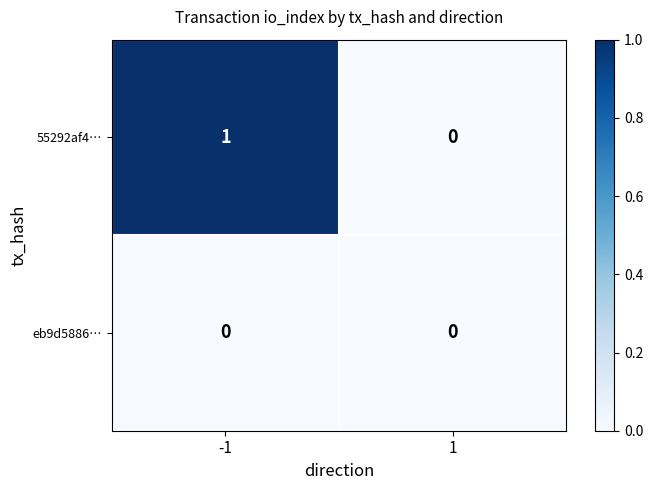

Rank the series by their average value, from highest to lowest.

55292af4…, eb9d5886…